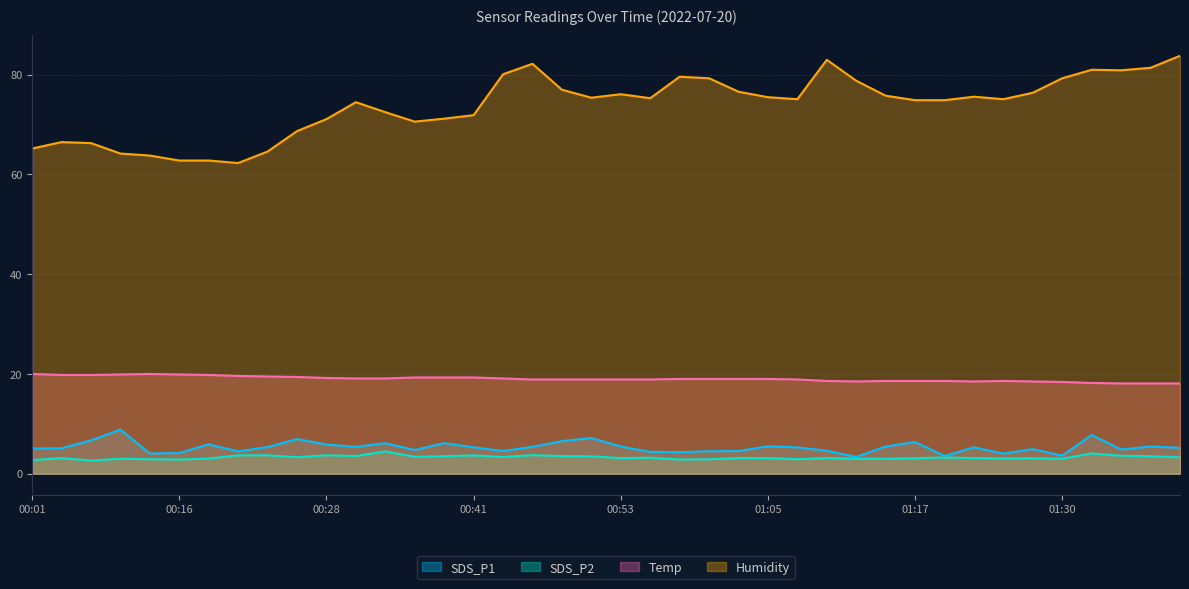

How many interior local peaks does the SDS_P1 series have?

12